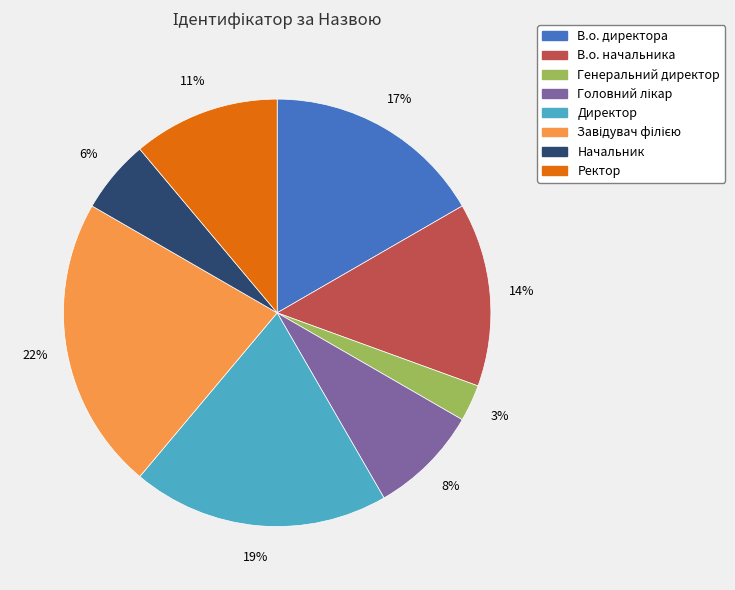

True or false: Директор accounts for 33% of the total.

False